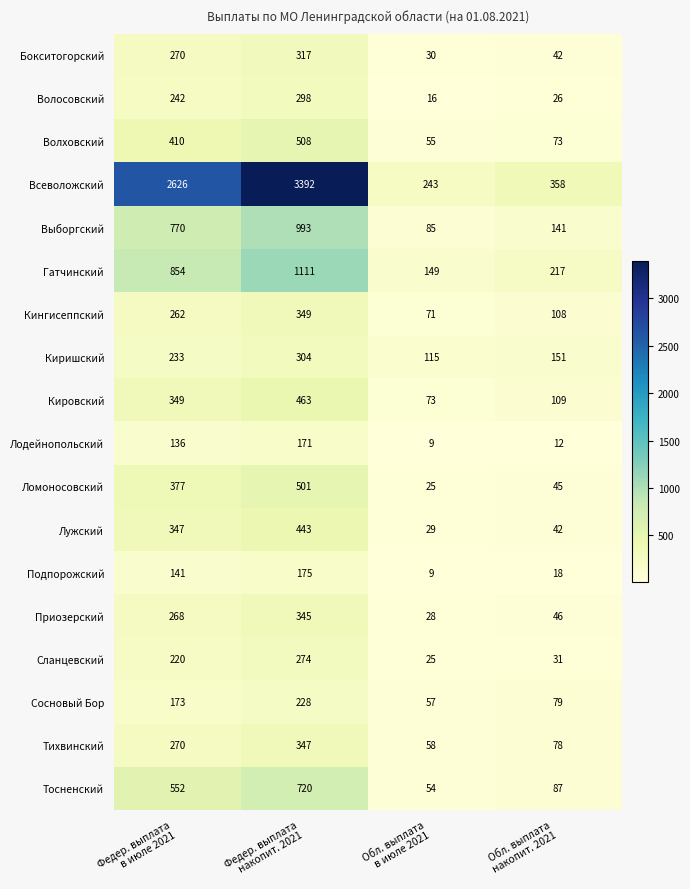

Which series has the widest spread of values?

Всеволожский